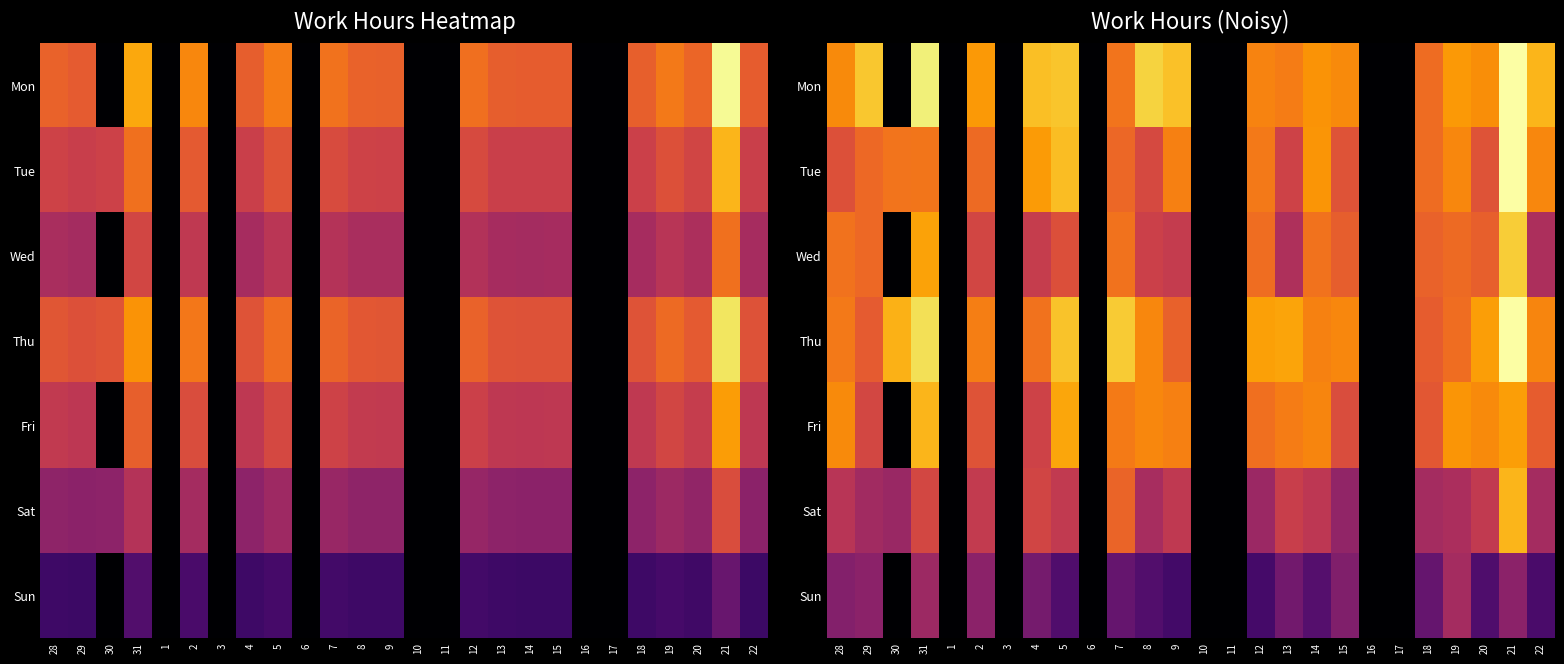

What is the sum of all Sun values?

88.5